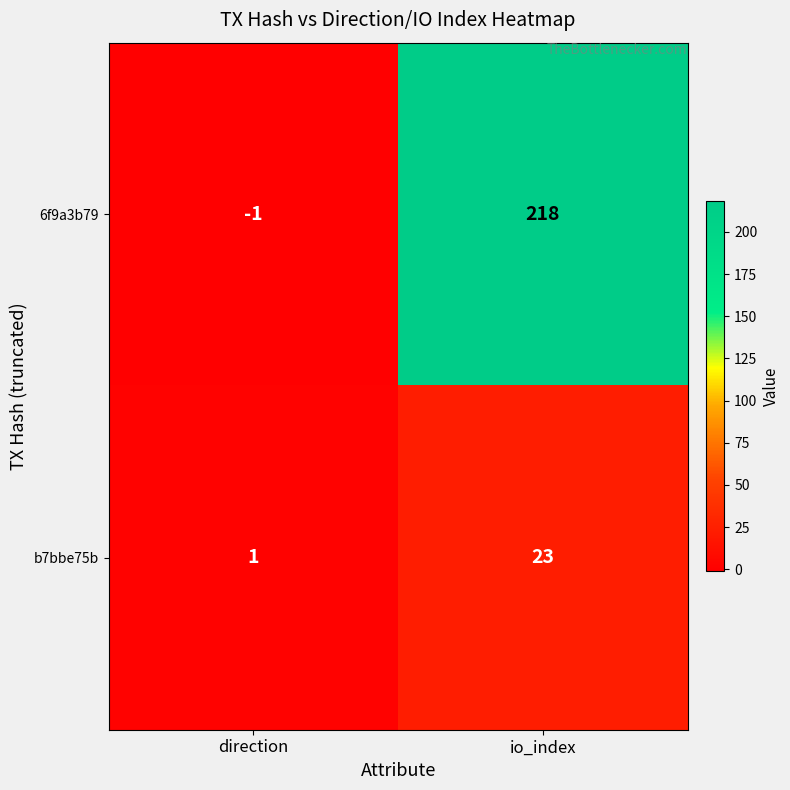

What is the greatest value displayed?

218